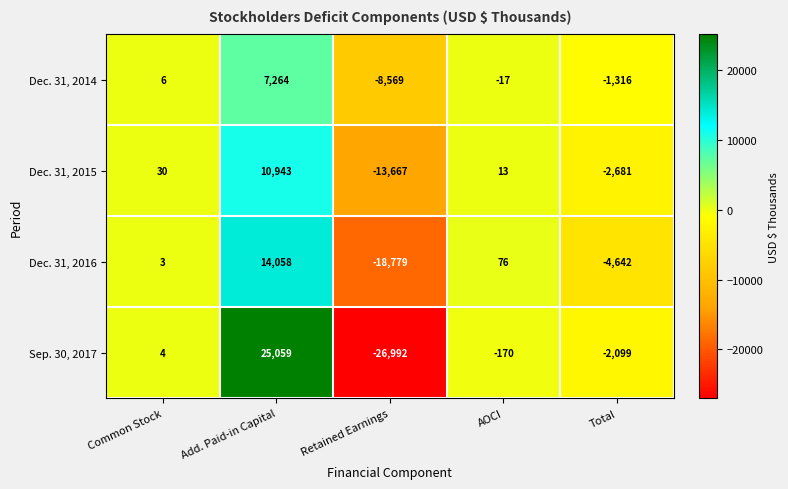

True or false: Dec. 31, 2016 has a value of 29 at AOCI.

False